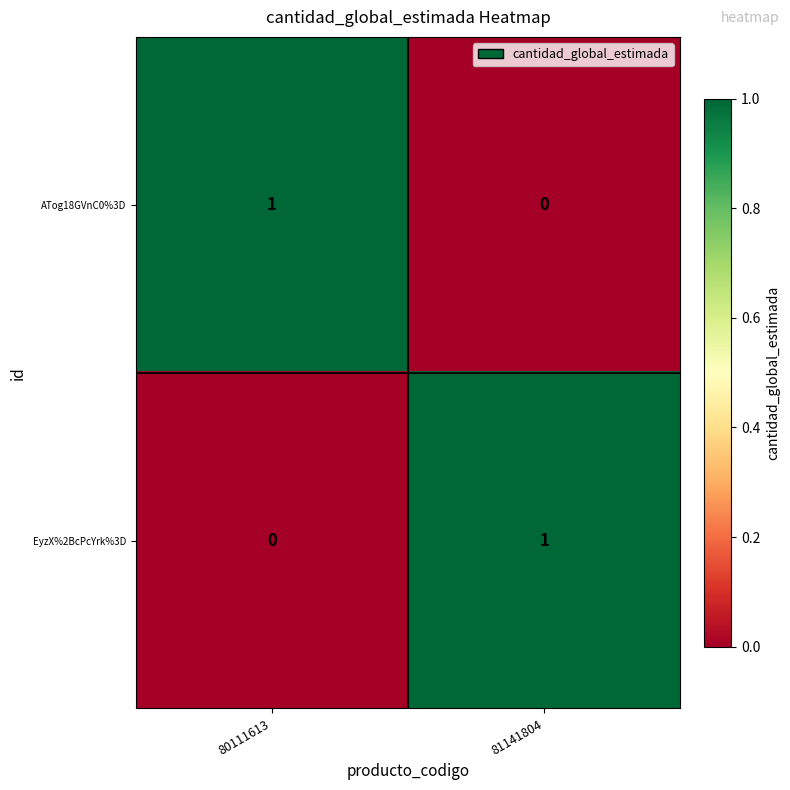

Which category has the highest value in the EyzX%2BcPcYrk%3D series?

81141804